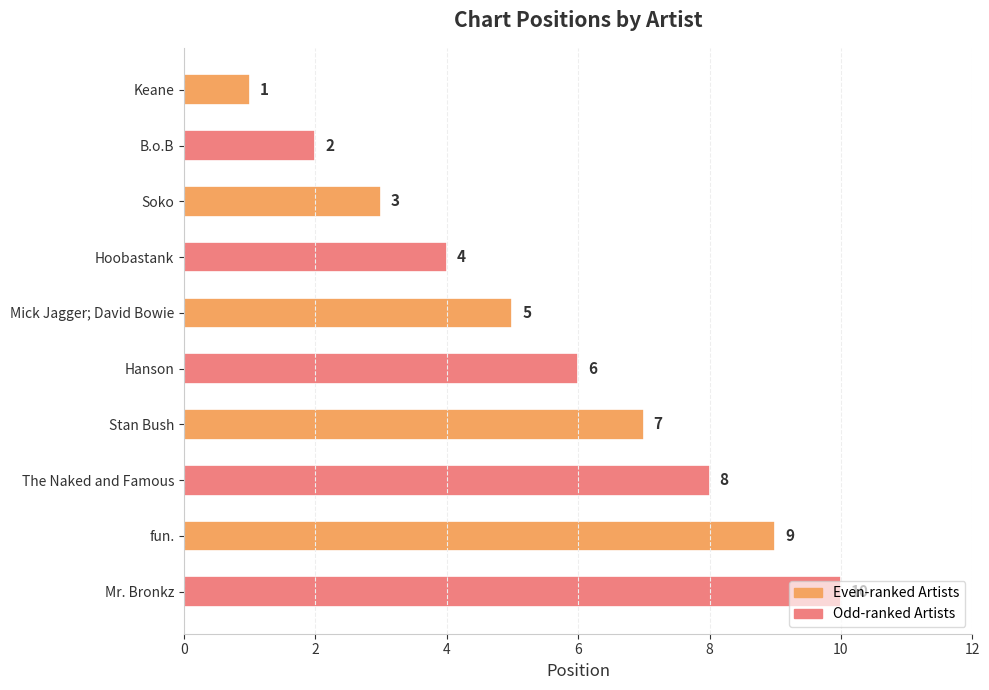

List the labels in order of value, largest first.

Mr. Bronkz, fun., The Naked and Famous, Stan Bush, Hanson, Mick Jagger; David Bowie, Hoobastank, Soko, B.o.B, Keane